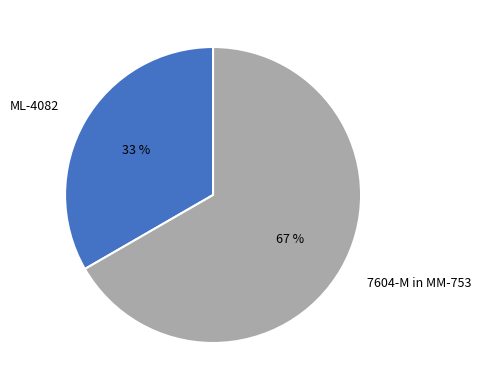

Which category has the smallest portion of the pie?

ML-4082